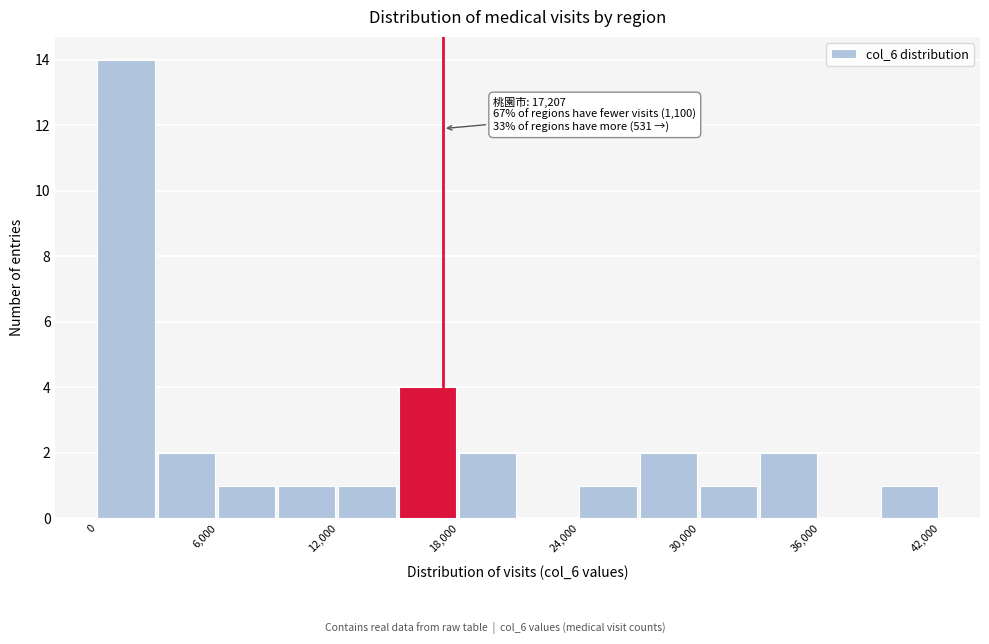

Read against the x-axis, roughly where is the centre of the tallest bar?

1000